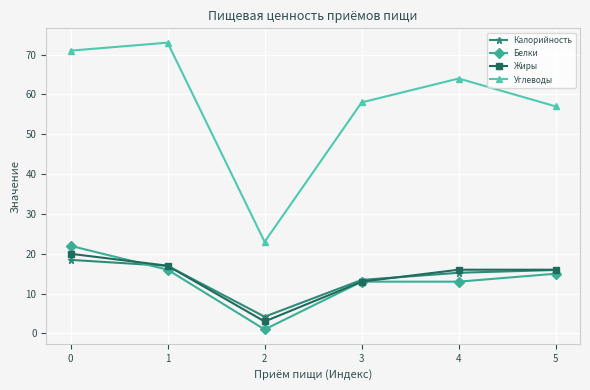

How many lines are shown in the chart?

4